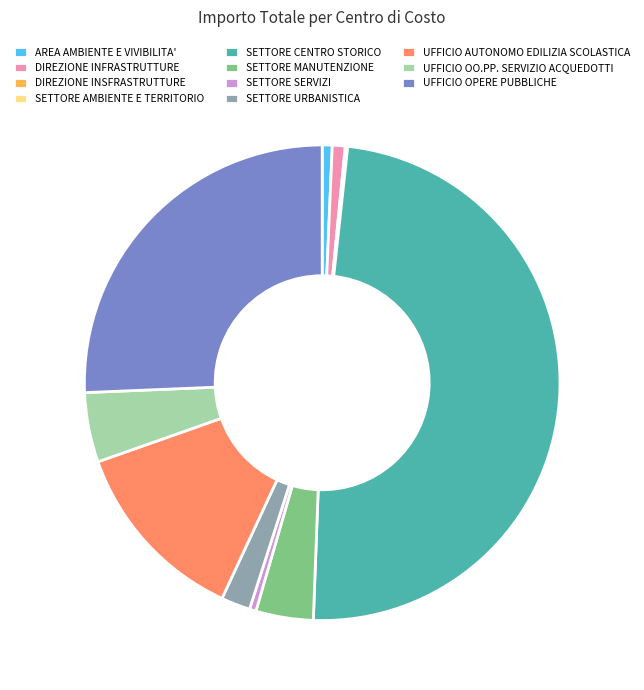

Does SETTORE MANUTENZIONE represent more than half of the total?

No